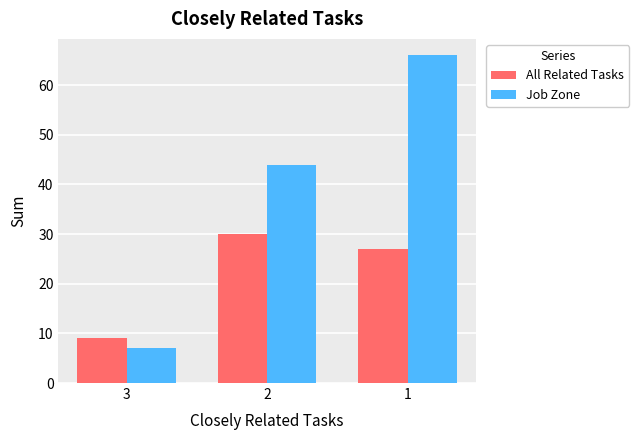

What is the lowest value of the All Related Tasks series?

9